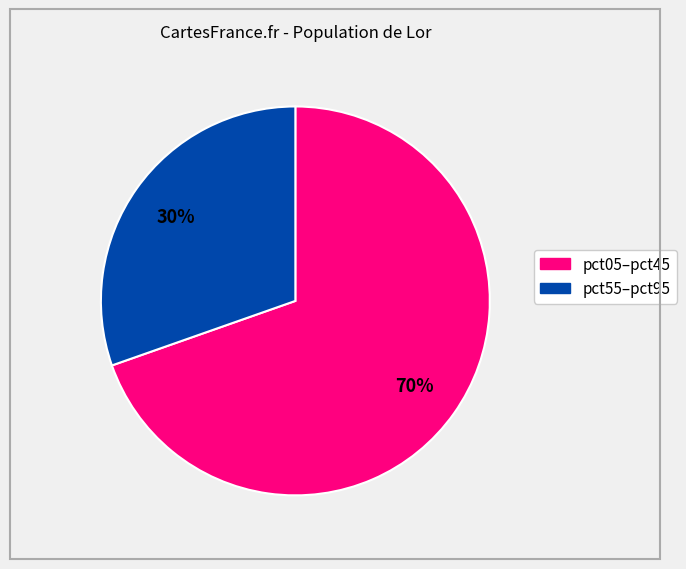

Is there any slice that represents more than half of the pie?

Yes